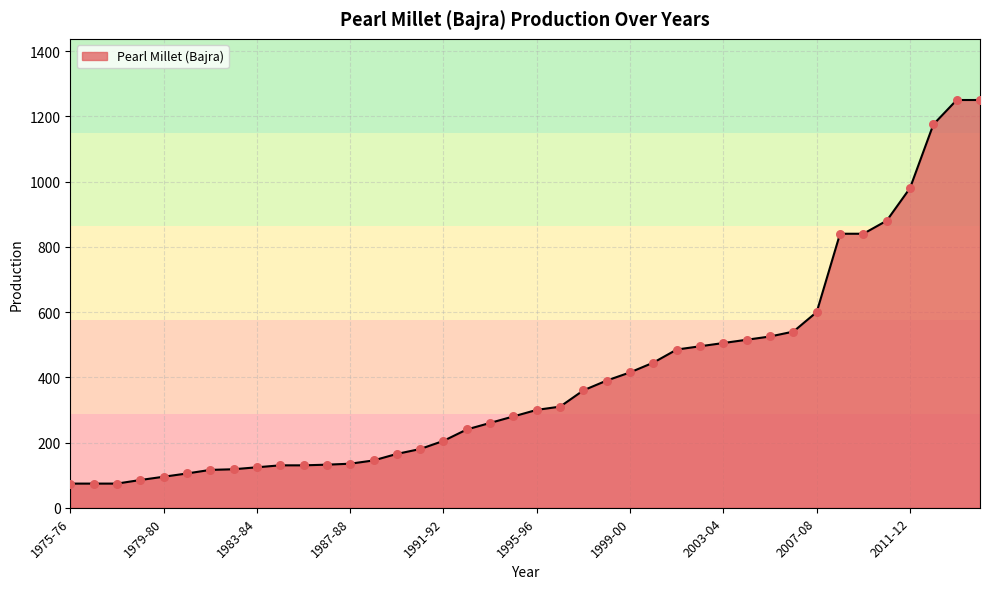

What is the difference between the maximum and minimum values?

1176